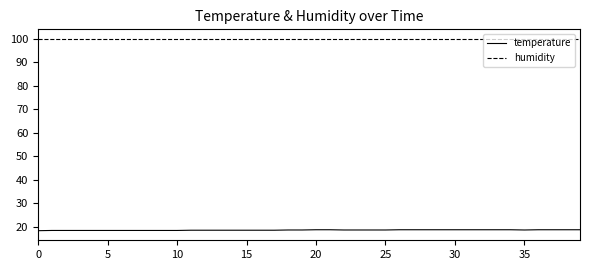

How many series are shown in this chart?

2